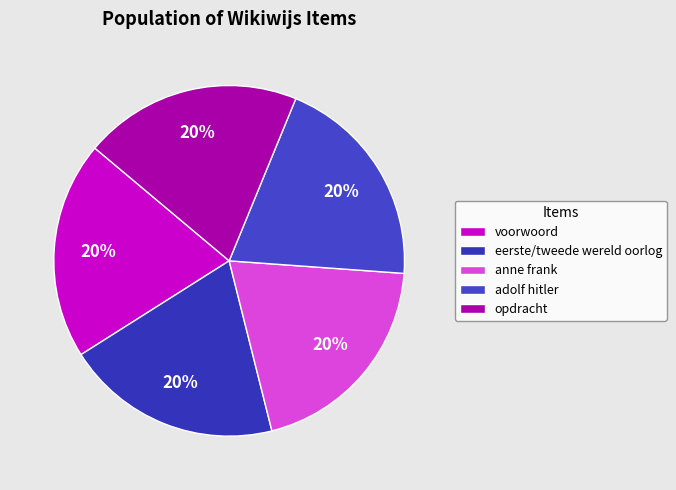

Is the sum of voorwoord and eerste/tweede wereld oorlog greater than half?

No